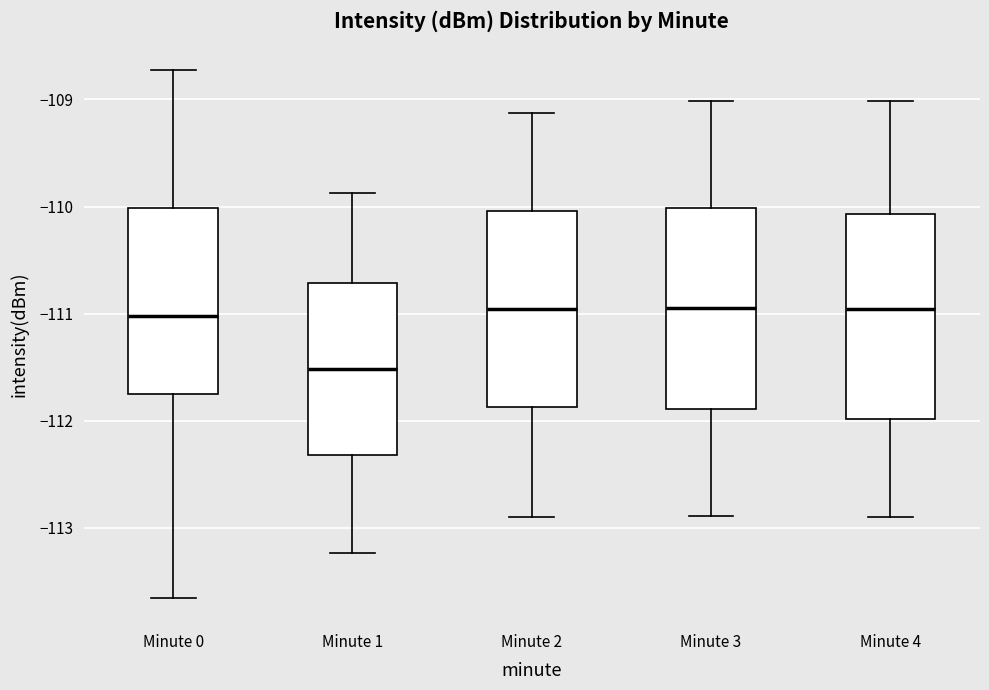

Where does the lower whisker of the box for Minute 2 end on the y-axis? The values are not printed on the chart, so give them approximately, as read against the axis.

-112.9